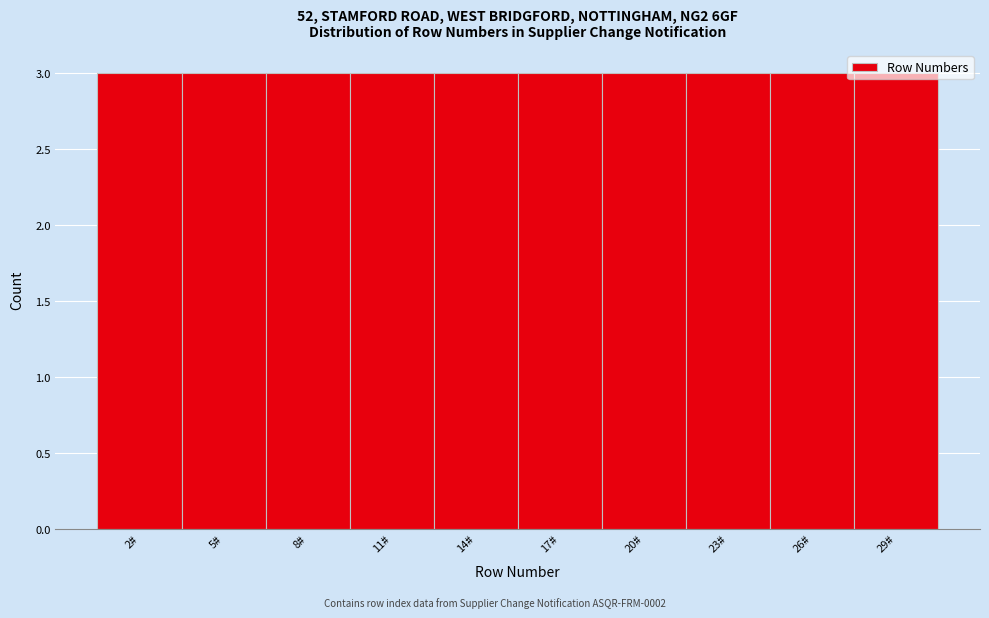

Reading left to right, transcribe this chart: for each bar, give the range it covers on the x-axis and its height. The values are not printed on the chart, so give them approximately, as read against the axis.

0.5 to 3.5: 3
3.5 to 6.5: 3
6.5 to 9.5: 3
9.5 to 12.5: 3
12.5 to 15.5: 3
15.5 to 18.5: 3
18.5 to 21.5: 3
21.5 to 24.5: 3
24.5 to 27.5: 3
27.5 to 30.5: 3